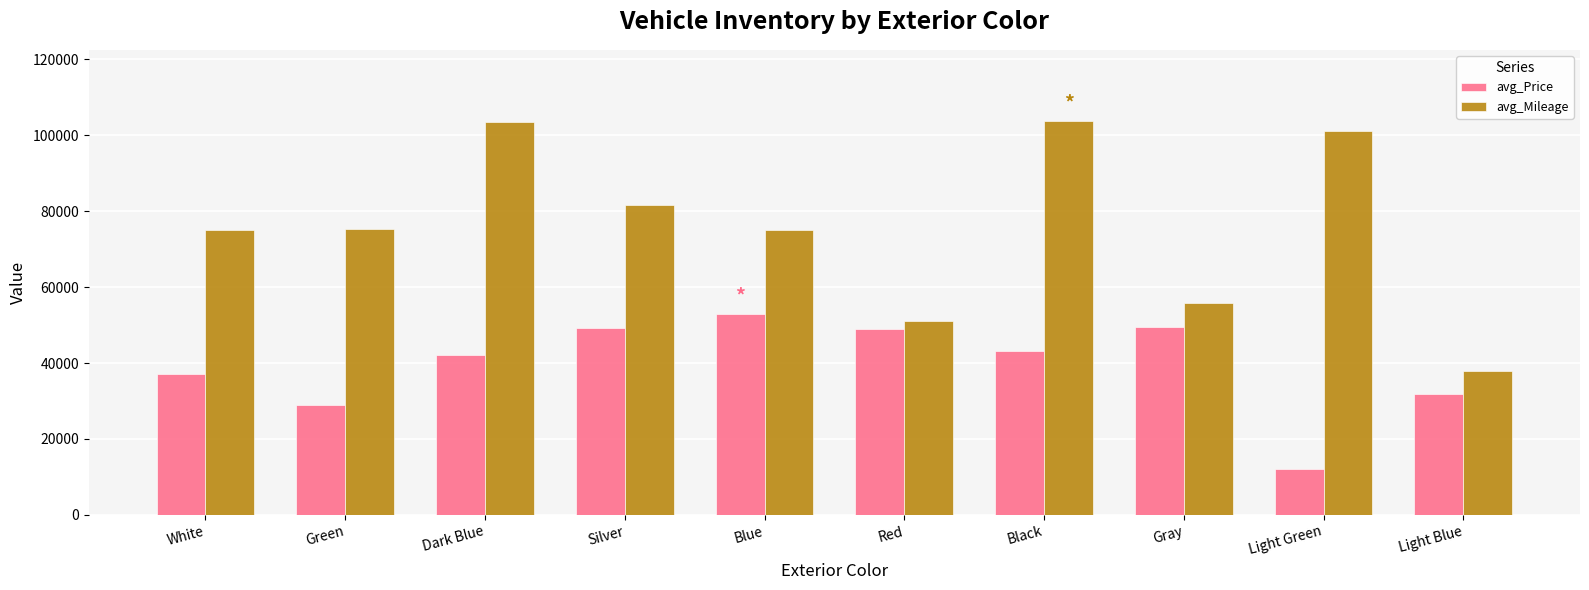

Count the number of categories in the chart.

10